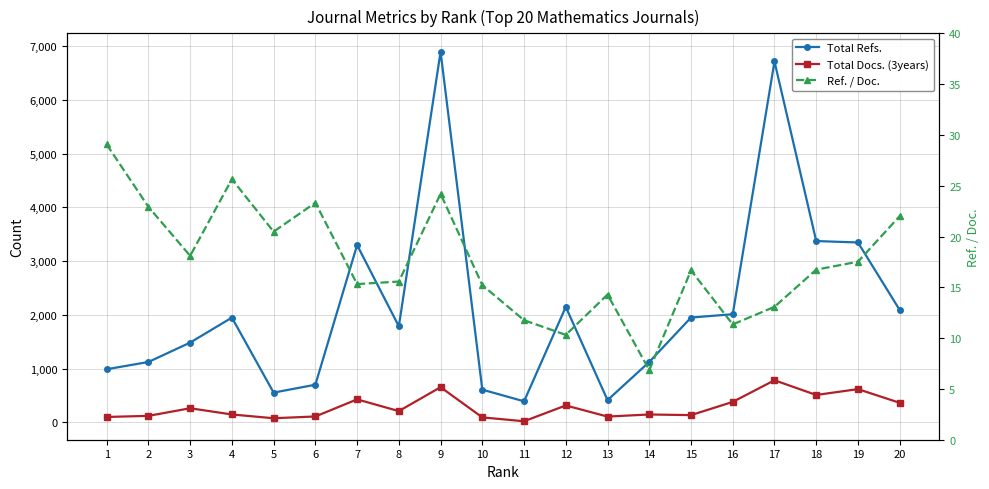

Does the chart have visible grid lines?

Yes